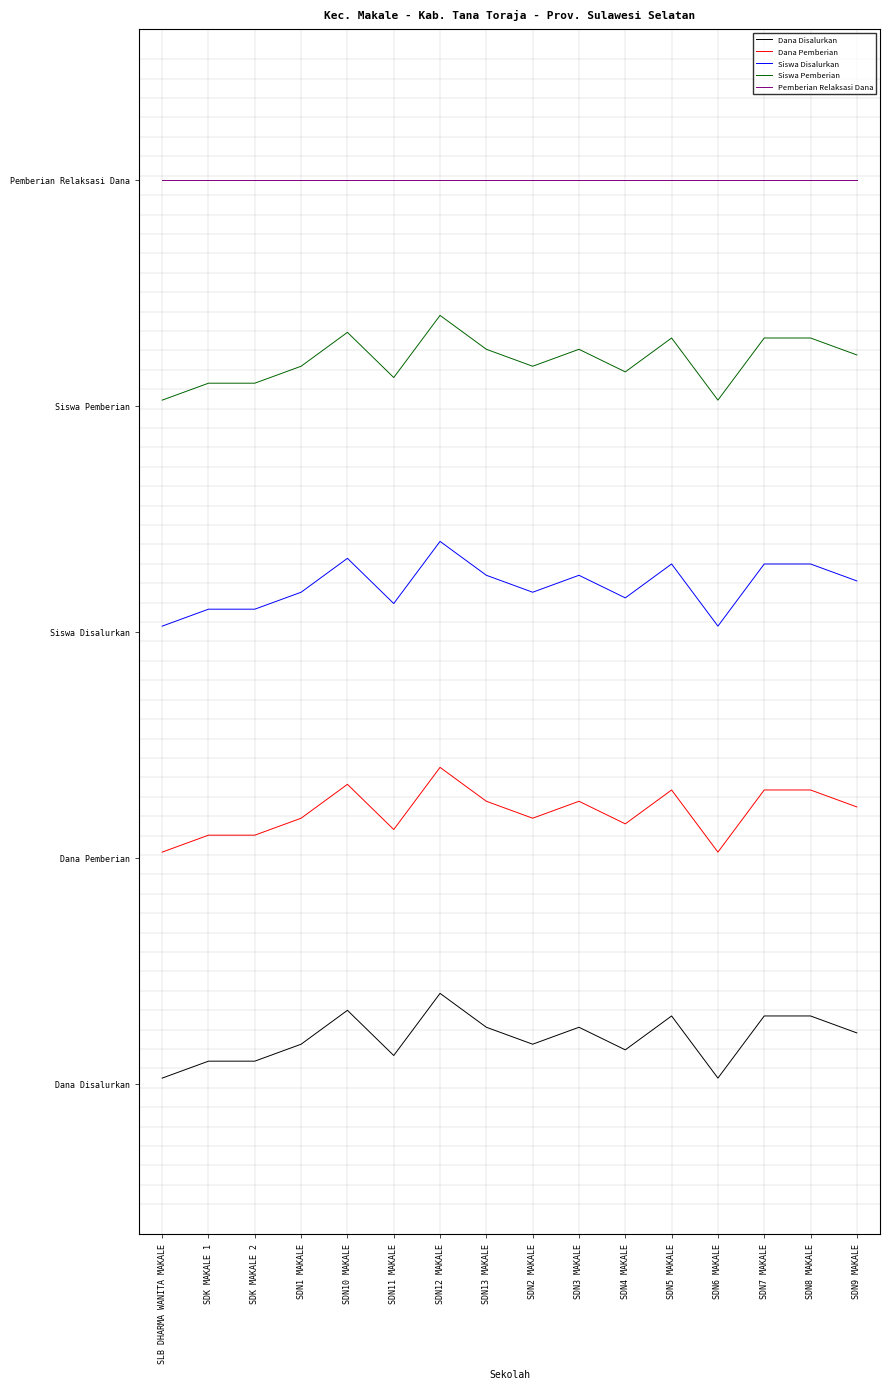

Rank the series by their maximum value, from highest to lowest.

Pemberian Relaksasi Dana, Siswa Pemberian, Siswa Disalurkan, Dana Pemberian, Dana Disalurkan